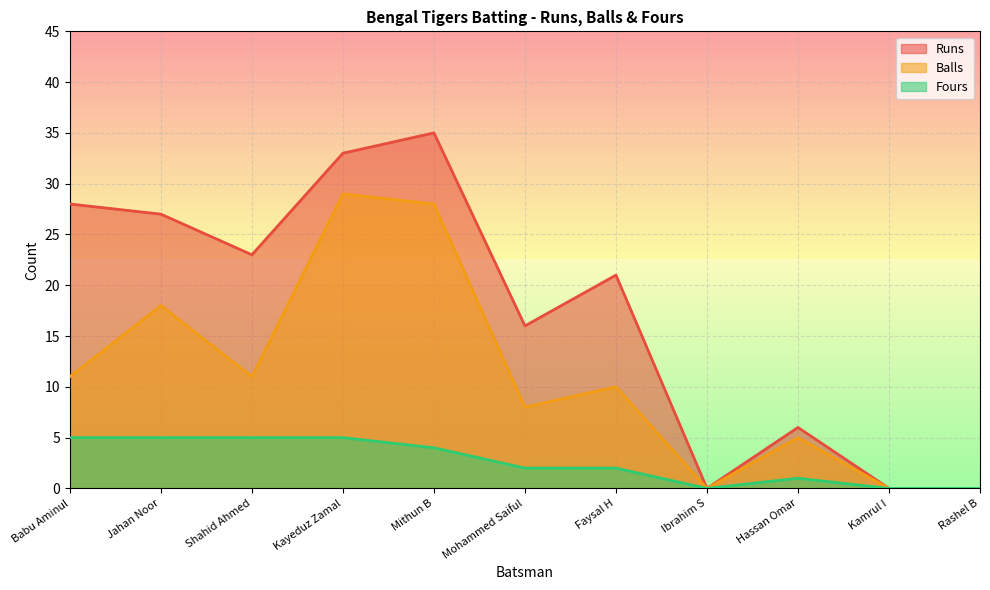

Rank the categories by Fours value from highest to lowest.

Babu Aminul, Jahan Noor, Shahid Ahmed, Kayeduz Zamal, Mithun B, Mohammed Saiful, Faysal H, Hassan Omar, Ibrahim S, Kamrul I, Rashel B